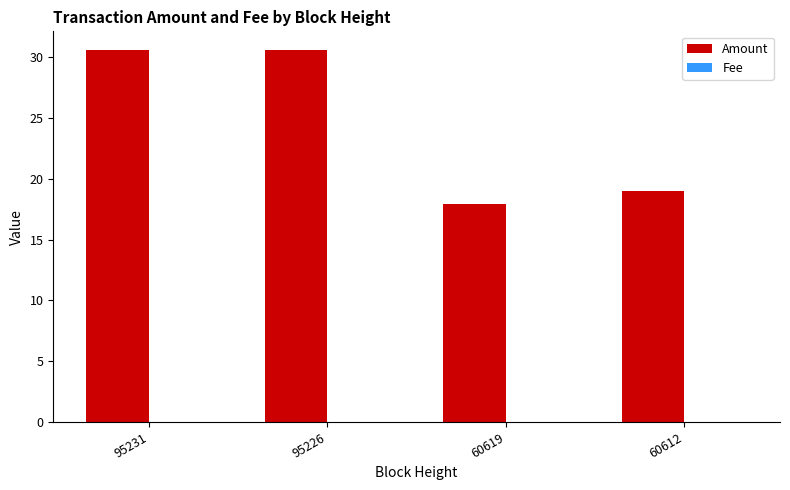

Where is Amount nearest to the value 24?

60612